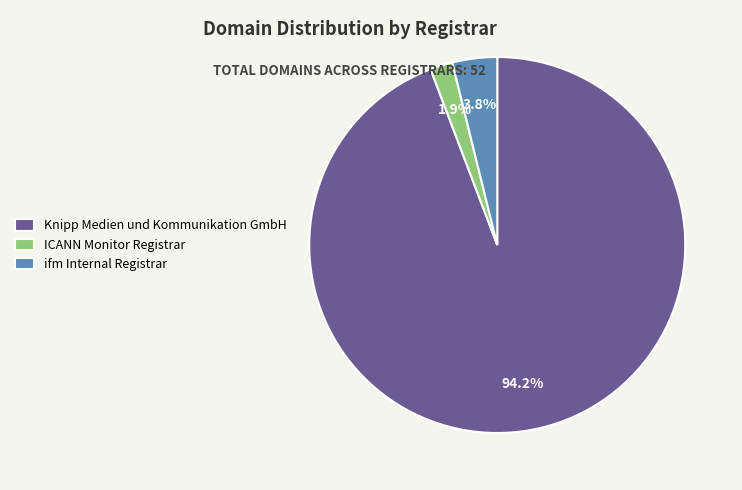

Does ifm Internal Registrar account for over 50% of the chart?

No